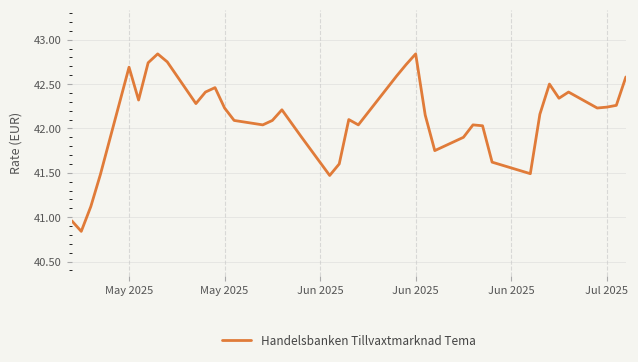

Does the chart have visible grid lines?

Yes